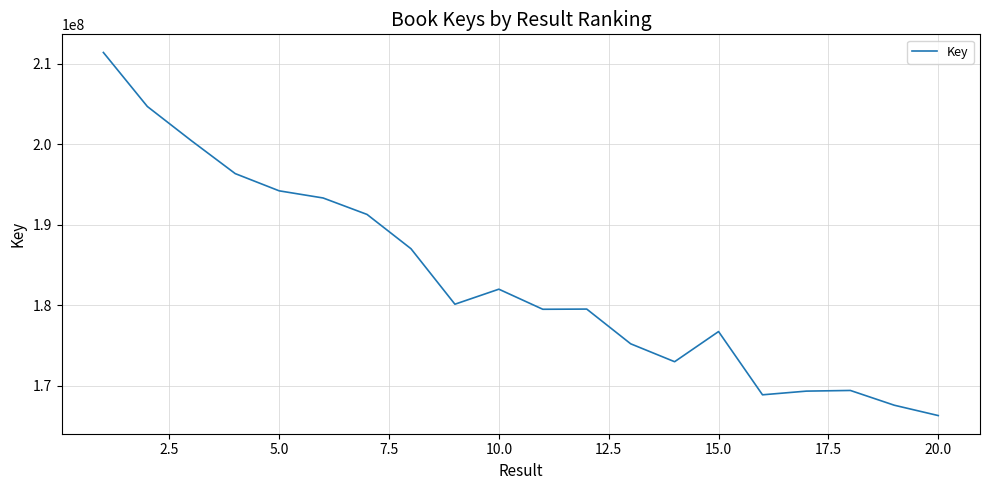

How many lines are shown in the chart?

1